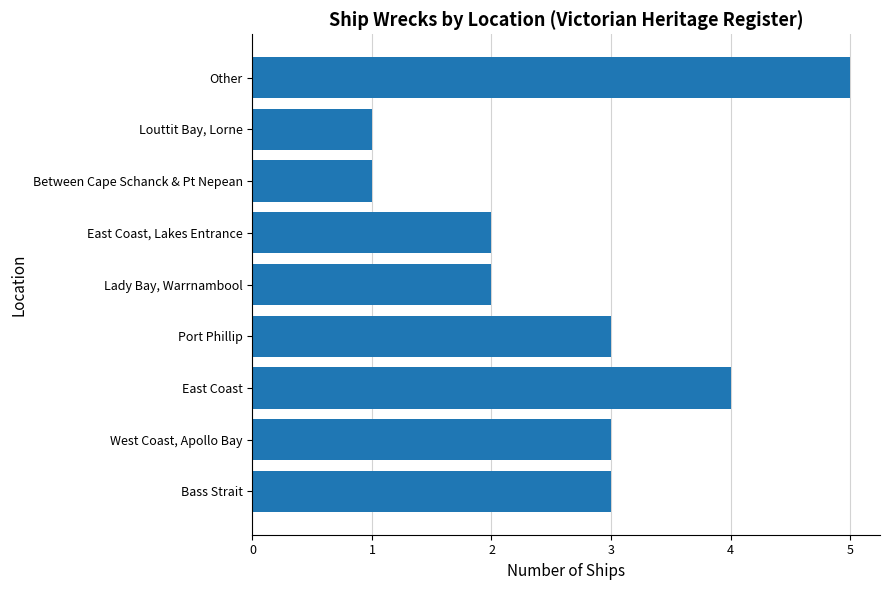

Read the value at East Coast.

4